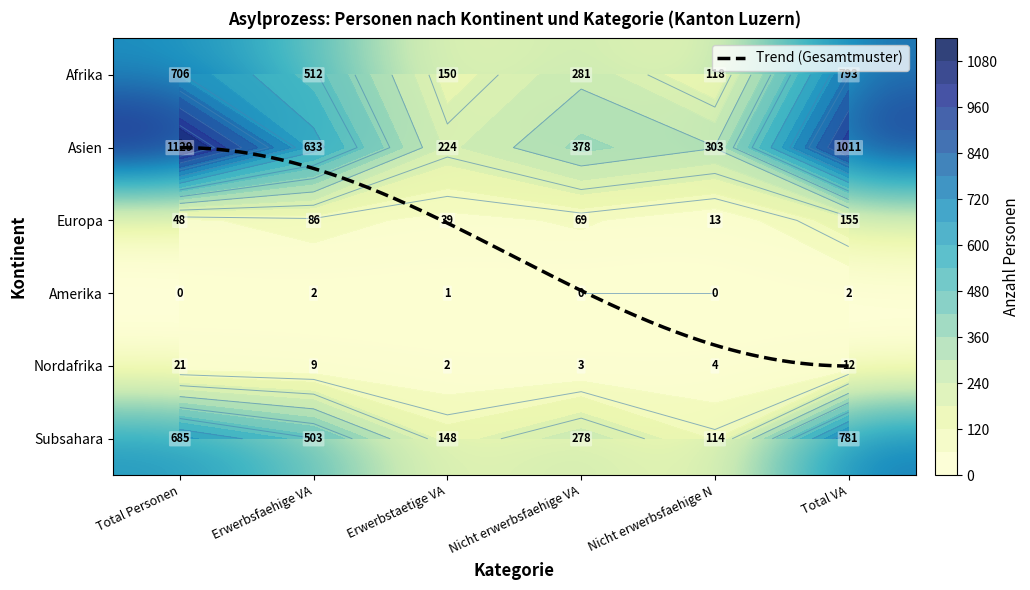

The value of Amerika at 4 is 1. True or false?

False